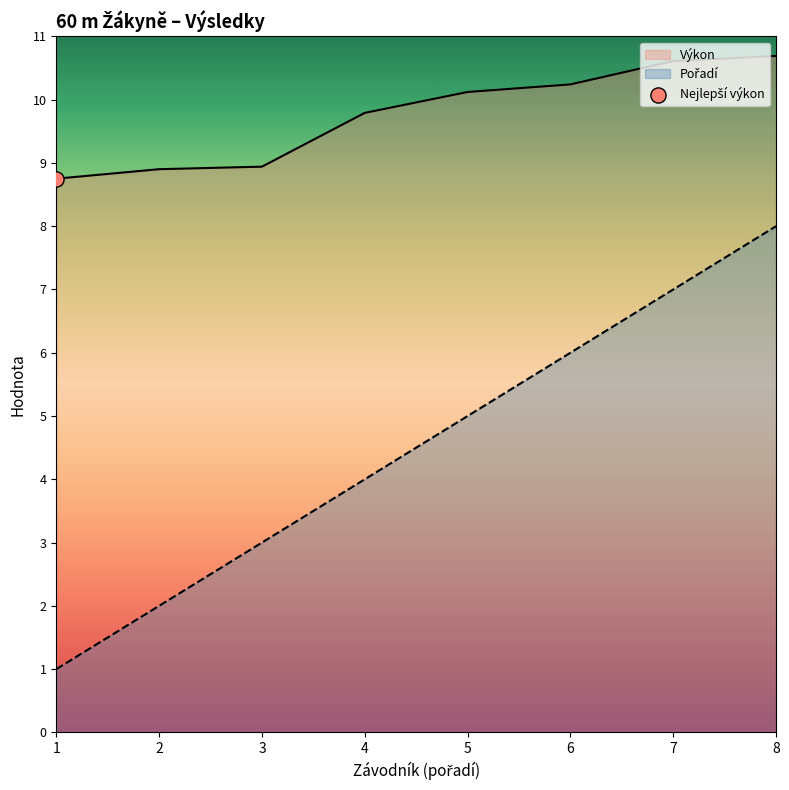

What are all the series names shown in the legend?

Pořadí, Výkon